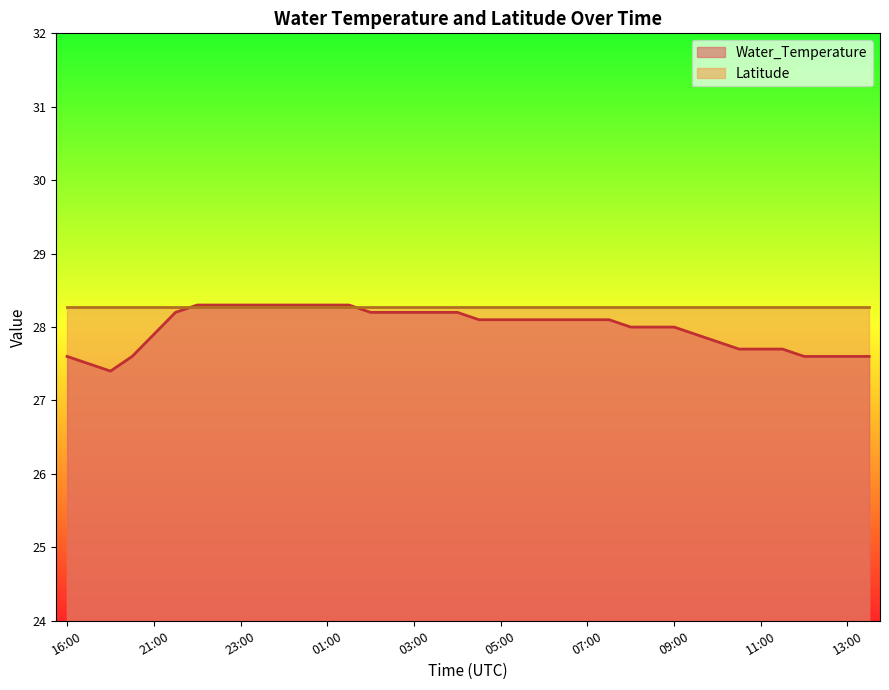

True or false: there are more than 0 points higher than both neighbors.

False